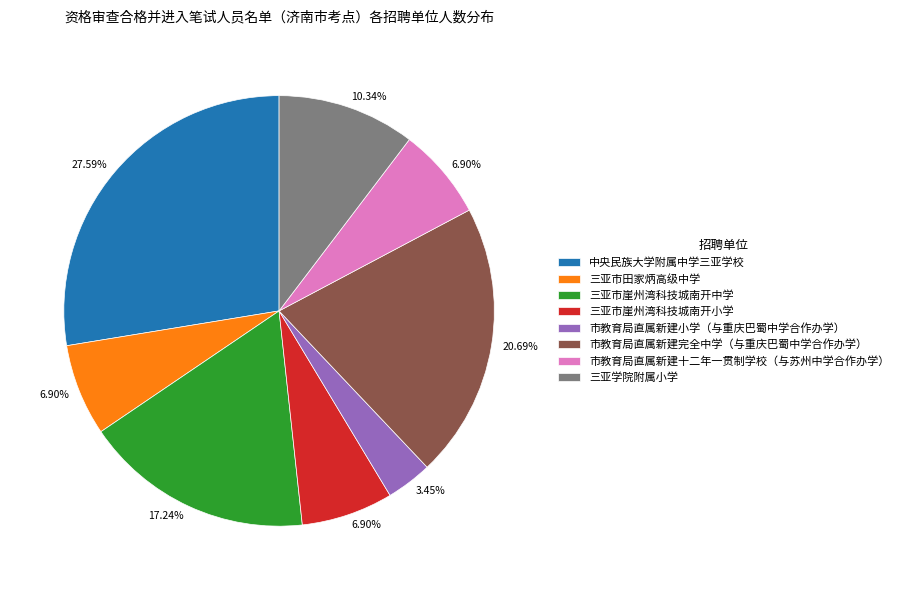

To the nearest percent, what percentage of the pie is 三亚学院附属小学?

10%